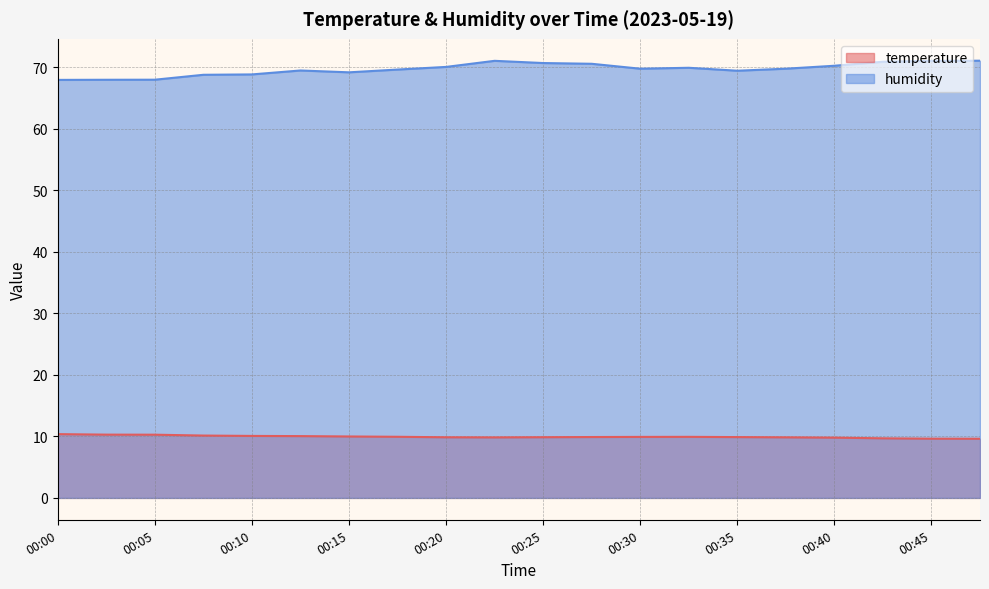

At which label is temperature closest to 9?

00:47